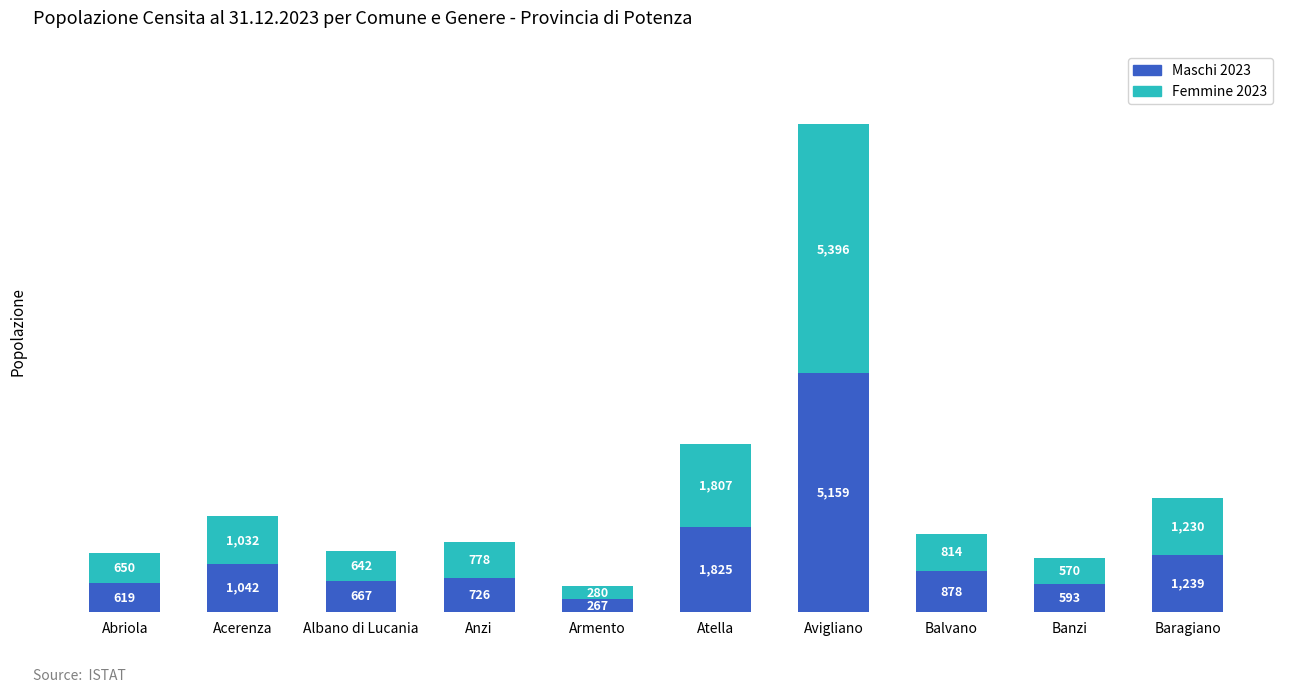

What is the total value across all series at Abriola?

1269